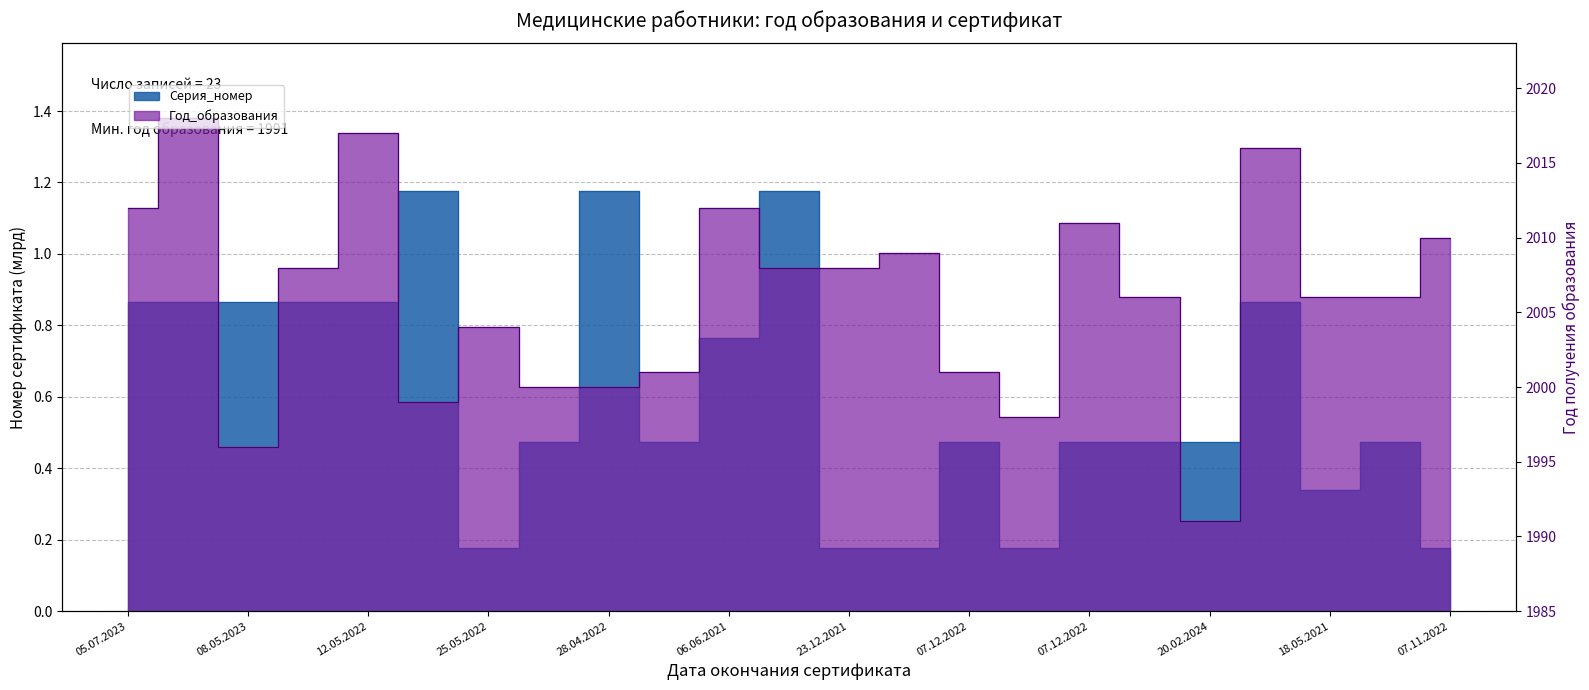

What is the difference between the second highest and minimum values in the Серия_номер series?

1.0